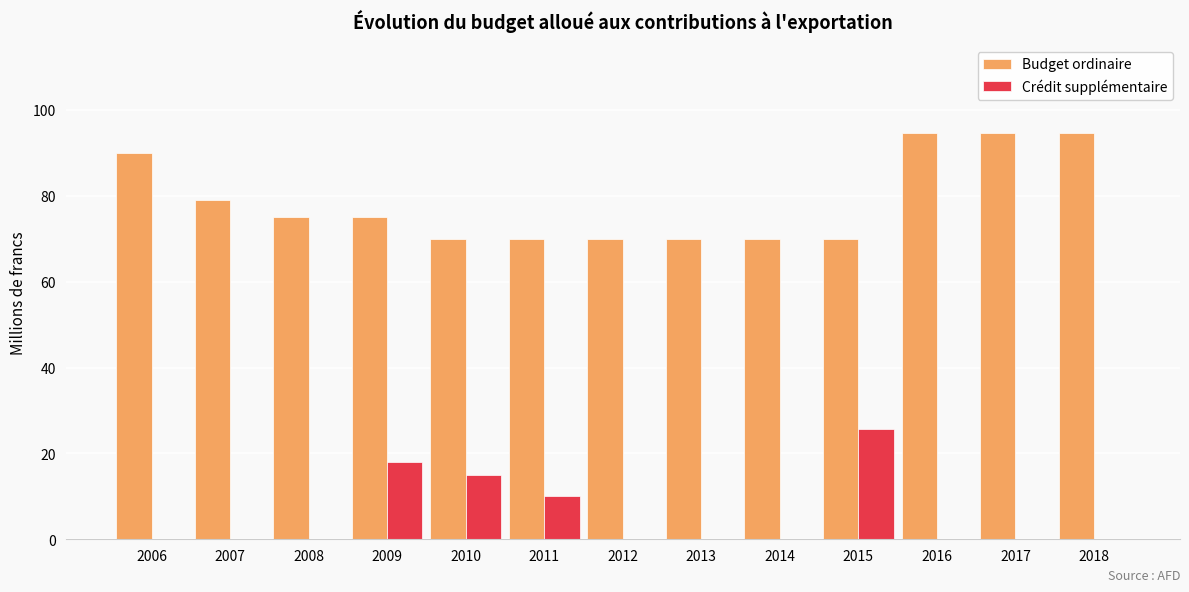

Is the value of Crédit supplémentaire at 2017 greater than the value of Budget ordinaire at 2009?

No